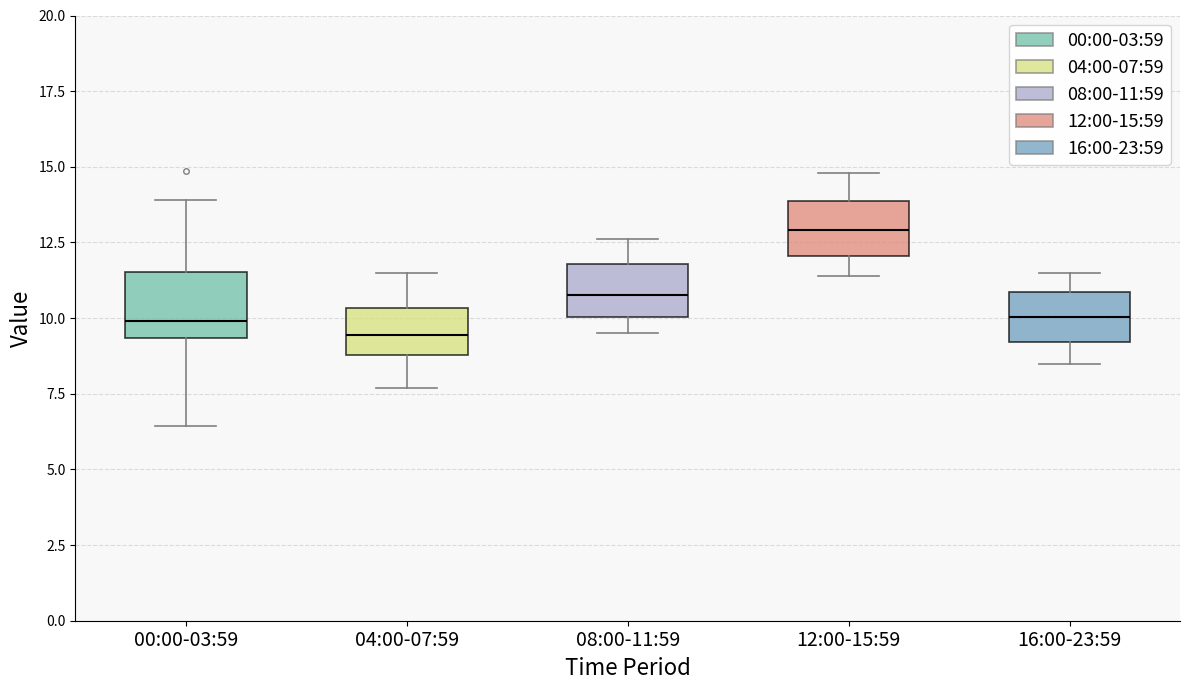

Where does the upper whisker of the box for 16:00-23:59 end on the y-axis? The values are not printed on the chart, so give them approximately, as read against the axis.

11.5